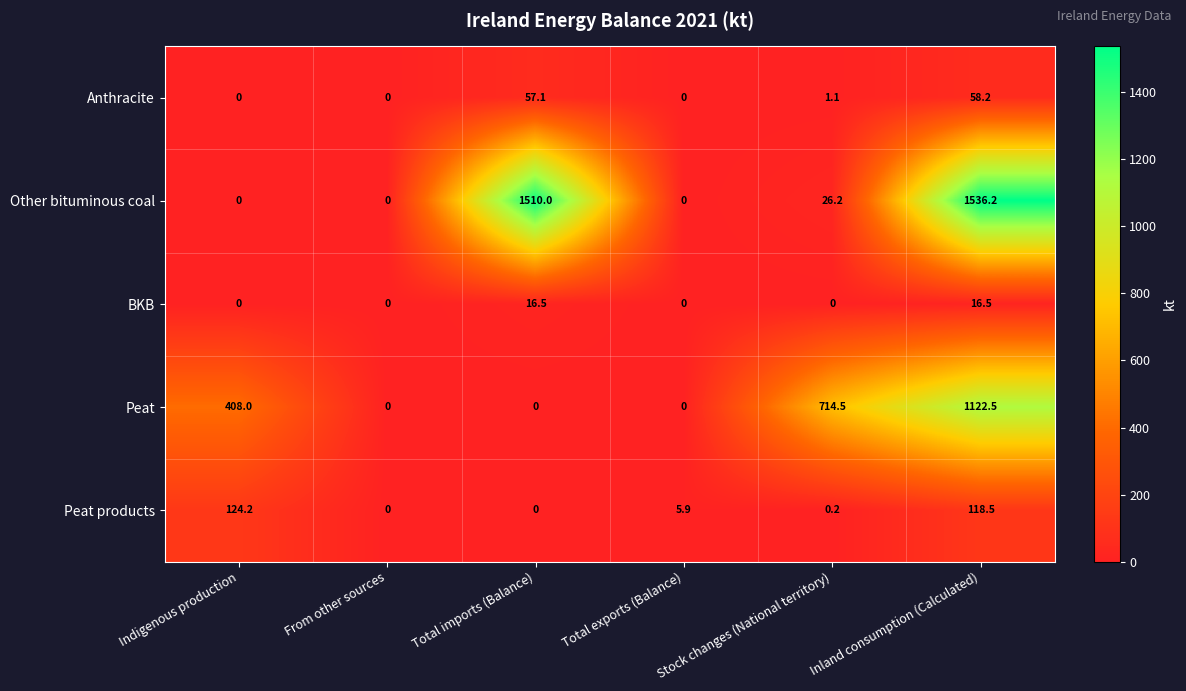

How many distinct data groups are displayed?

5